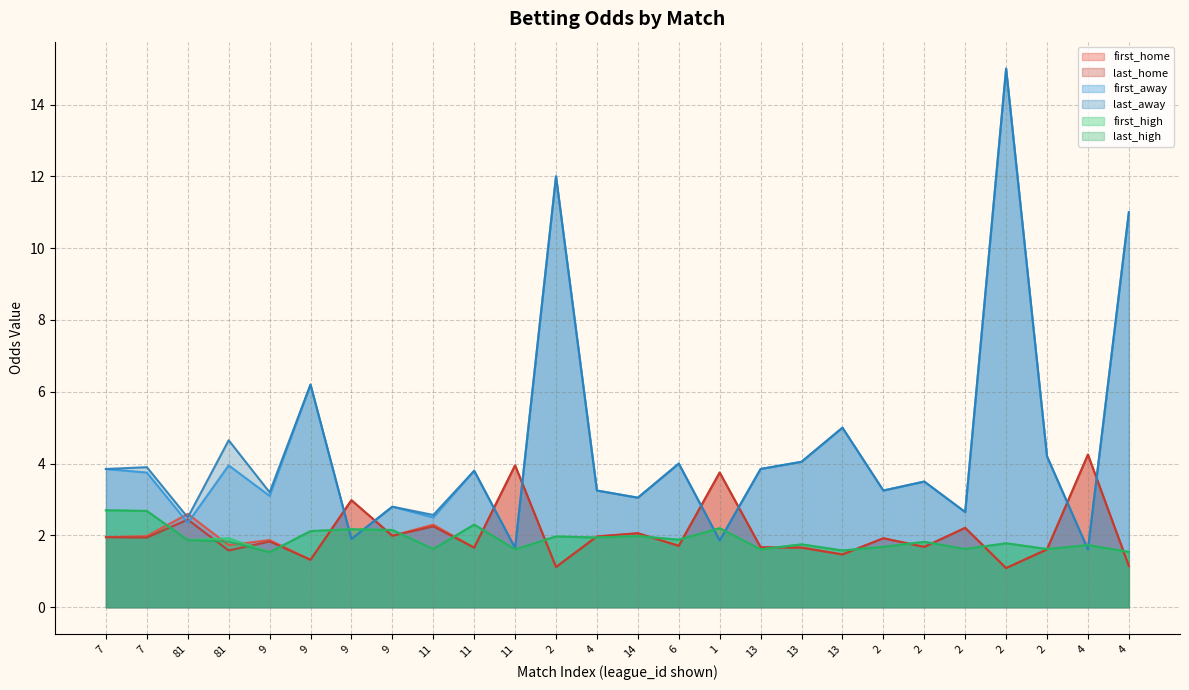

The value of last_home at 13 is 1.7. True or false?

True